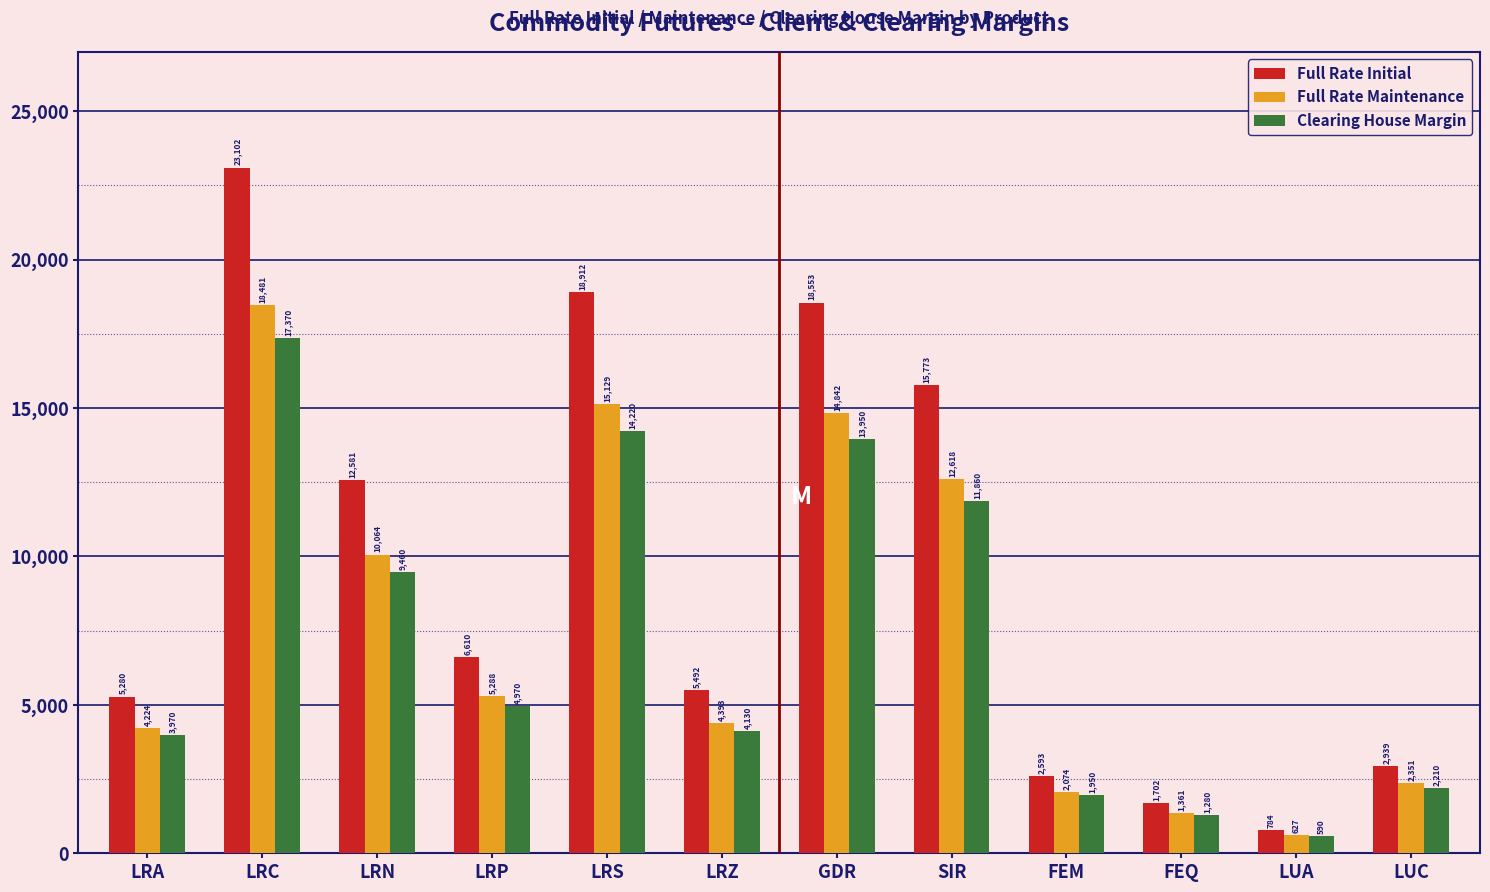

Reading left to right, what are all the values shown in this chart?

Full Rate Initial: 5280	23102	12581	6610	18912	5492	18553	15773	2593	1702	784	2939
Full Rate Maintenance: 4224	18481	10064	5288	15129	4393	14842	12618	2074	1361	627	2351
Clearing House Margin: 3970	17370	9460	4970	14220	4130	13950	11860	1950	1280	590	2210